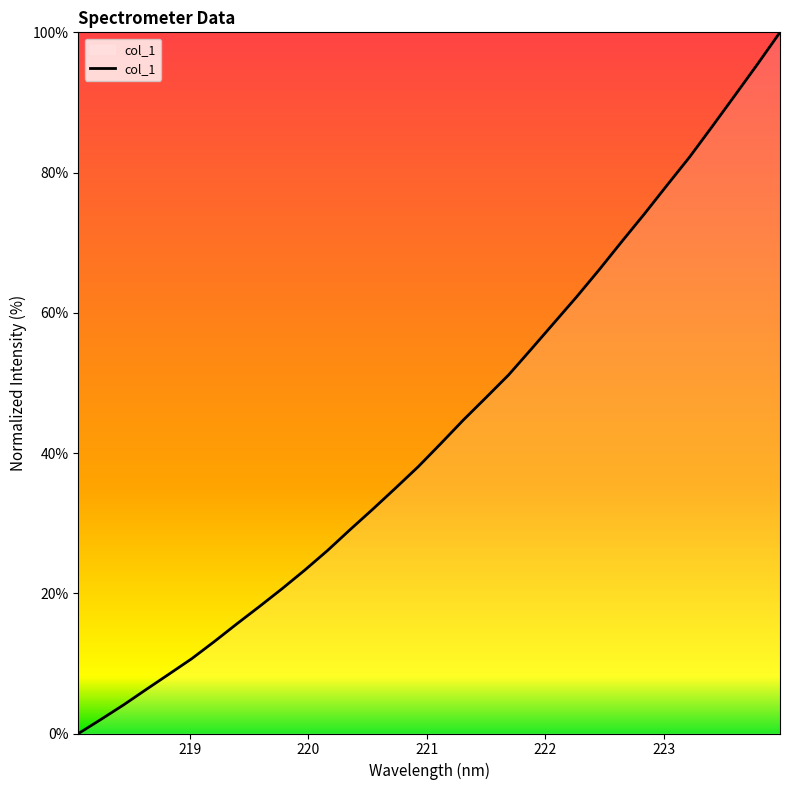

Does the chart have visible grid lines?

No